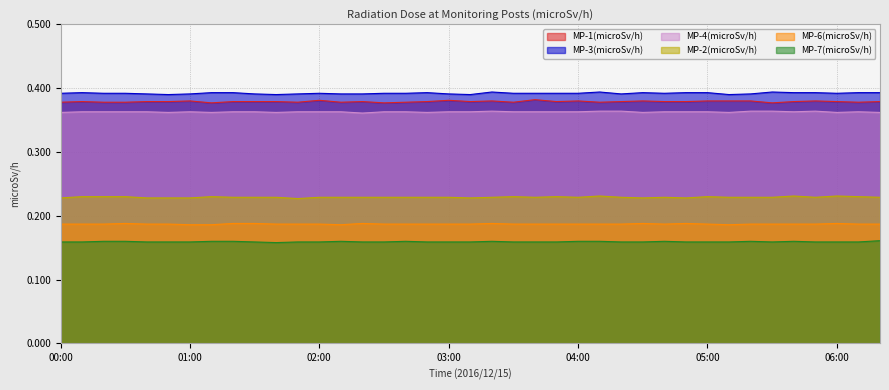

At which category does the chart reach its minimum across all series?

01:40